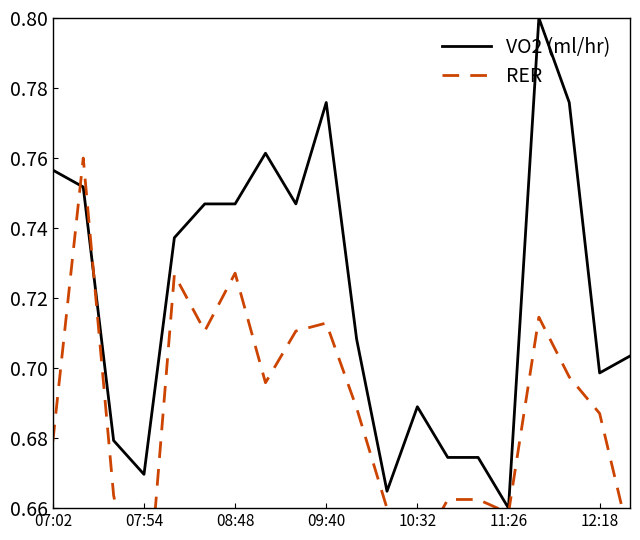

True or false: RER and VO2 (ml/hr) intersect in this chart.

True